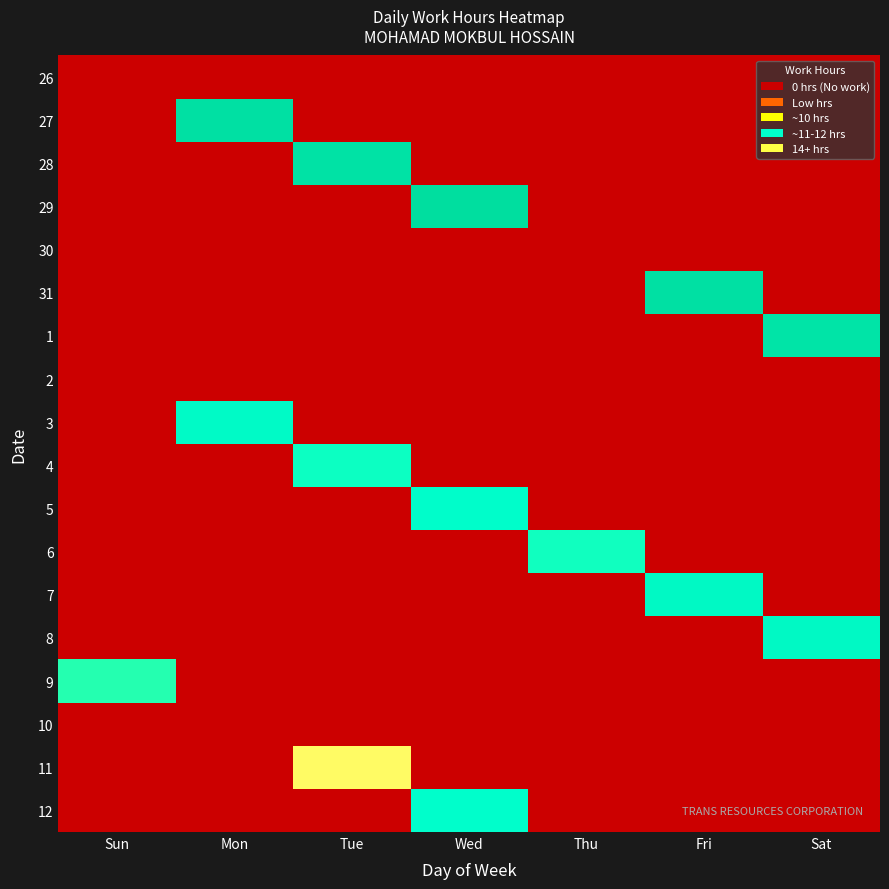

The 31 series shows 5.4 at Fri. True or false?

False